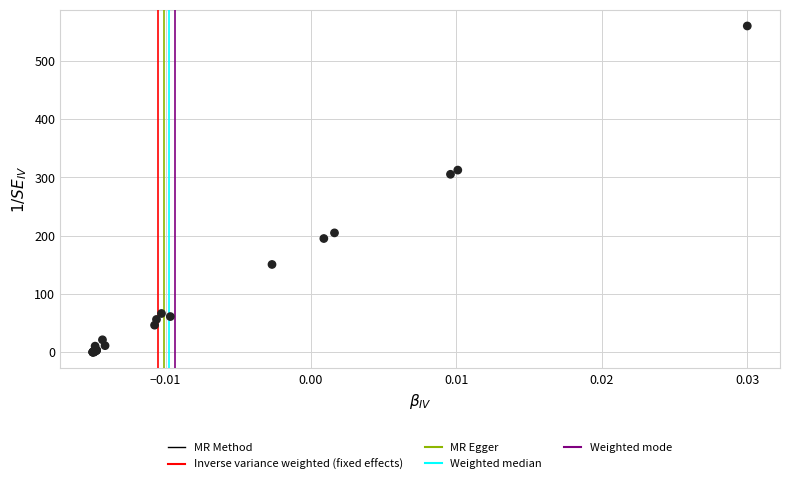

What Y value in the scatter plot is closest to 280?

305.3